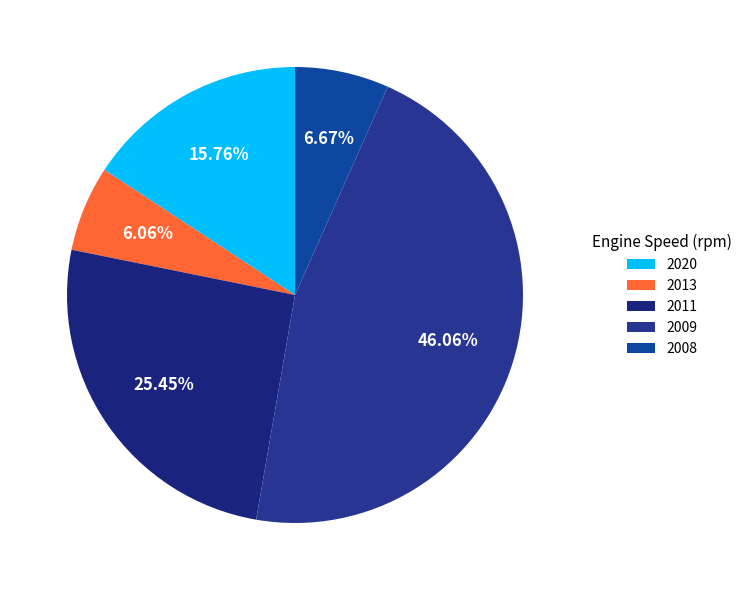

Combined, what portion of the pie is 2009 and 2020?

61.8%